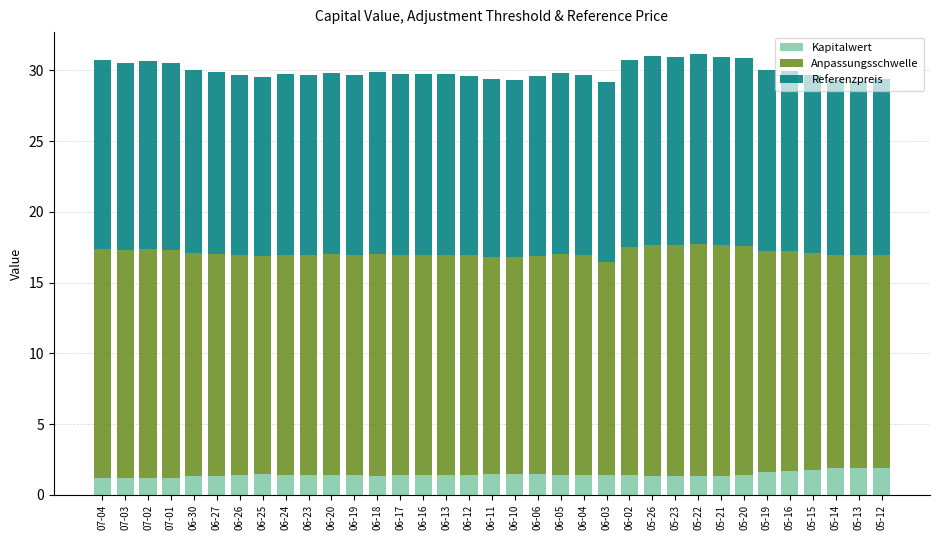

What is the sum of the Kapitalwert values at 06-04 and 05-21?

2.8